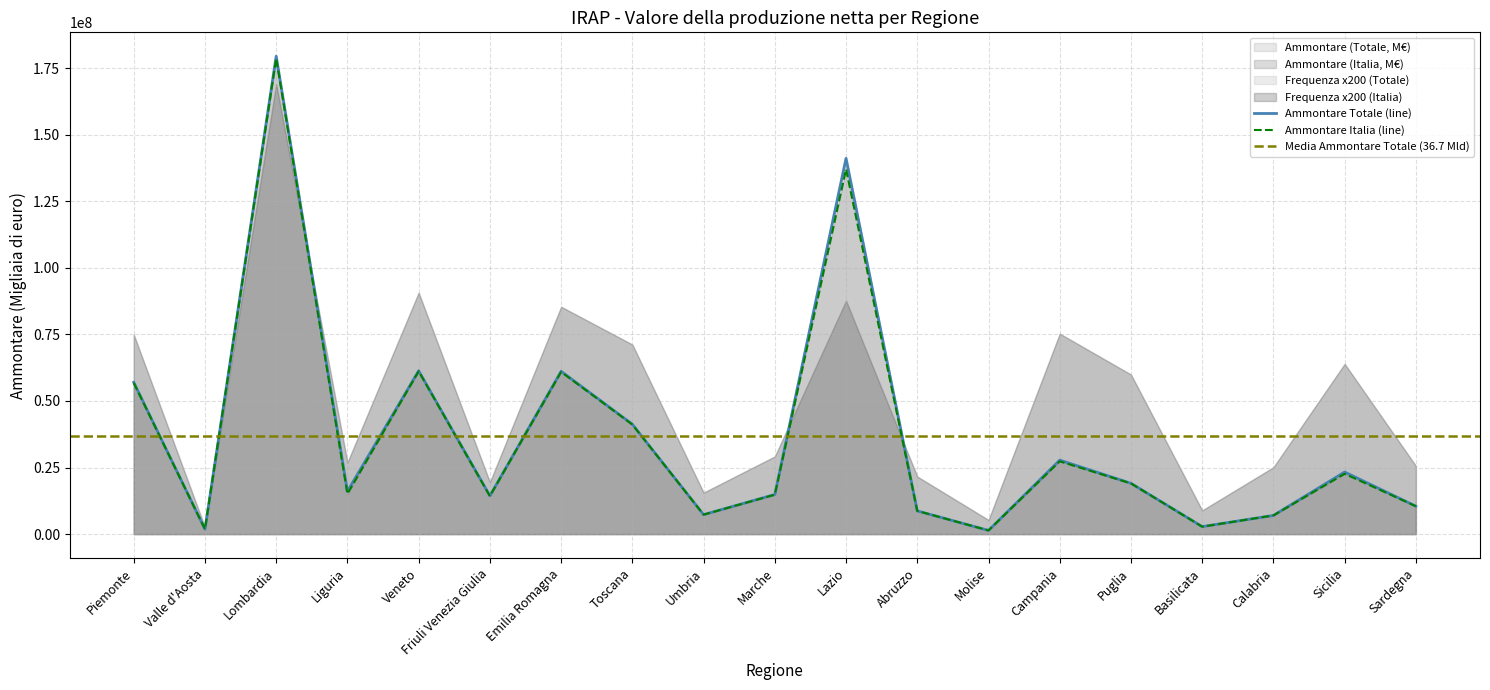

What is the approximate value of Ammontare Totale (line) at Campania?

27790313